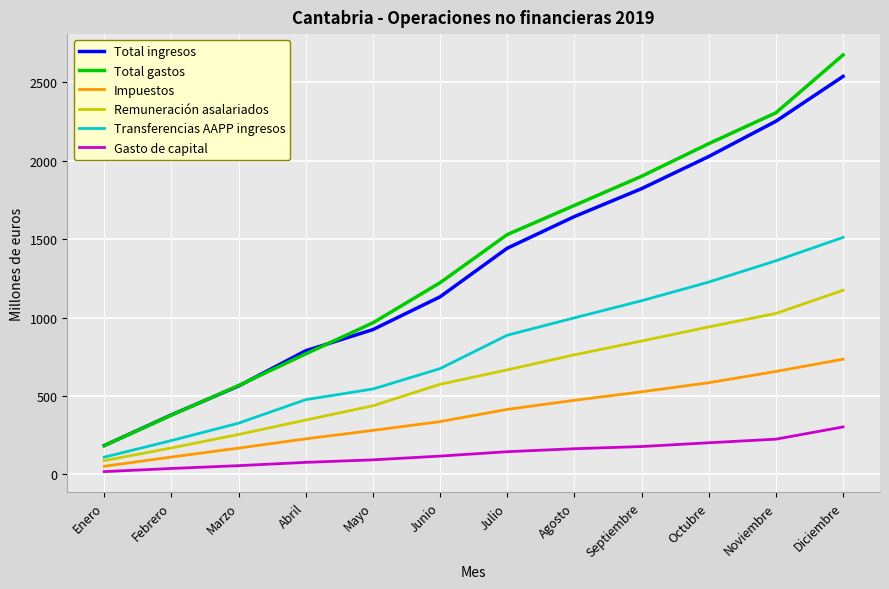

The Impuestos series shows 1038 at Octubre. True or false?

False